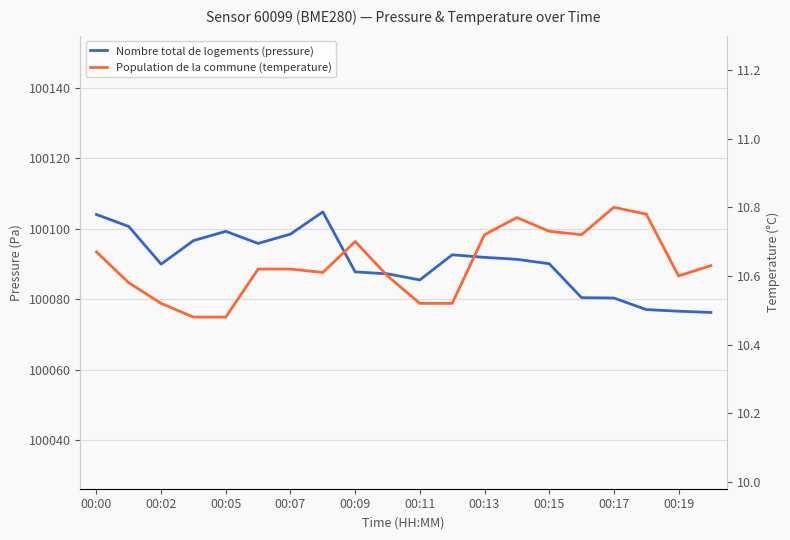

What is the difference between the maximum and second lowest values in the temperature series?

0.3